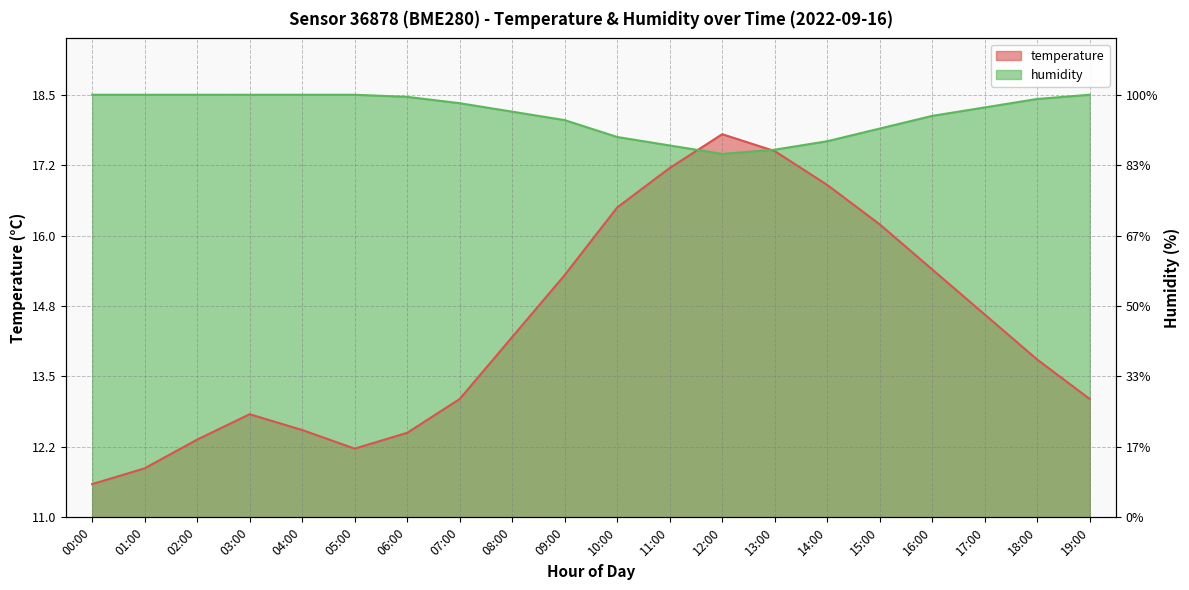

Where do humidity and temperature first cross each other?

11:00 and 12:00